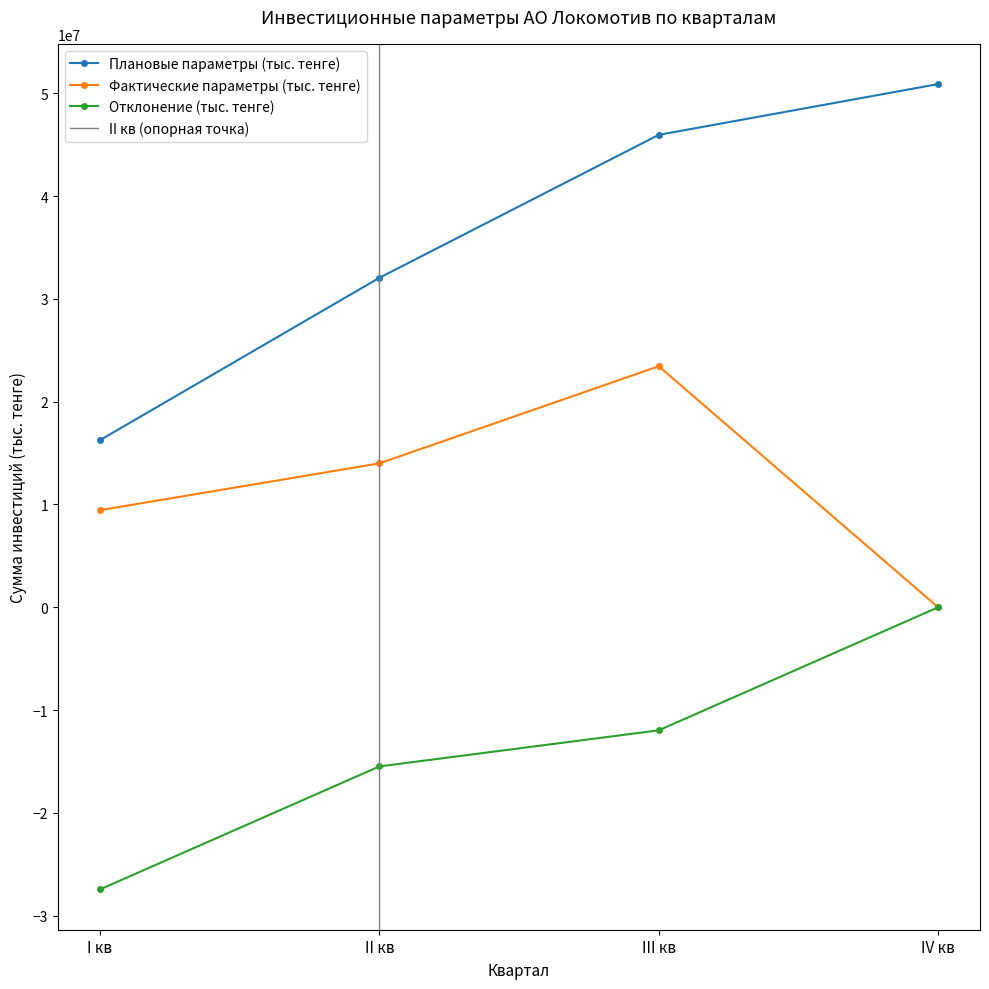

At which label is Плановые параметры (тыс. тенге) closest to 33569501?

II кв